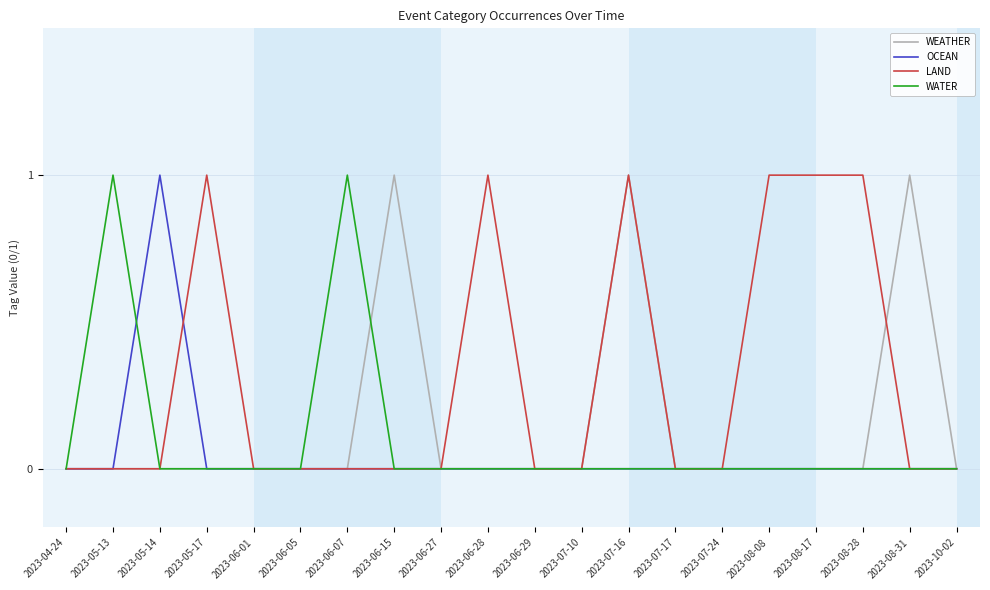

Count the number of categories in the chart.

20